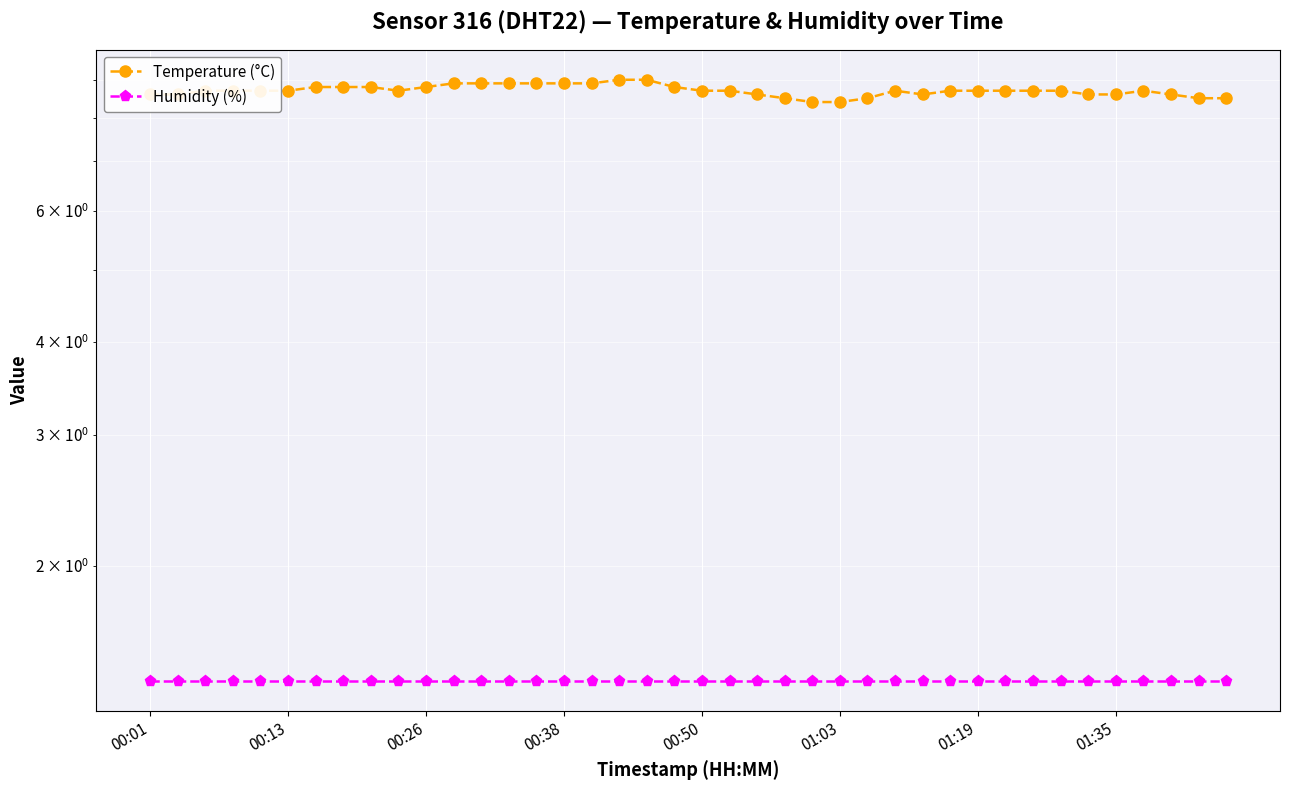

The value of Humidity (%) at 11 is 1.4. True or false?

True